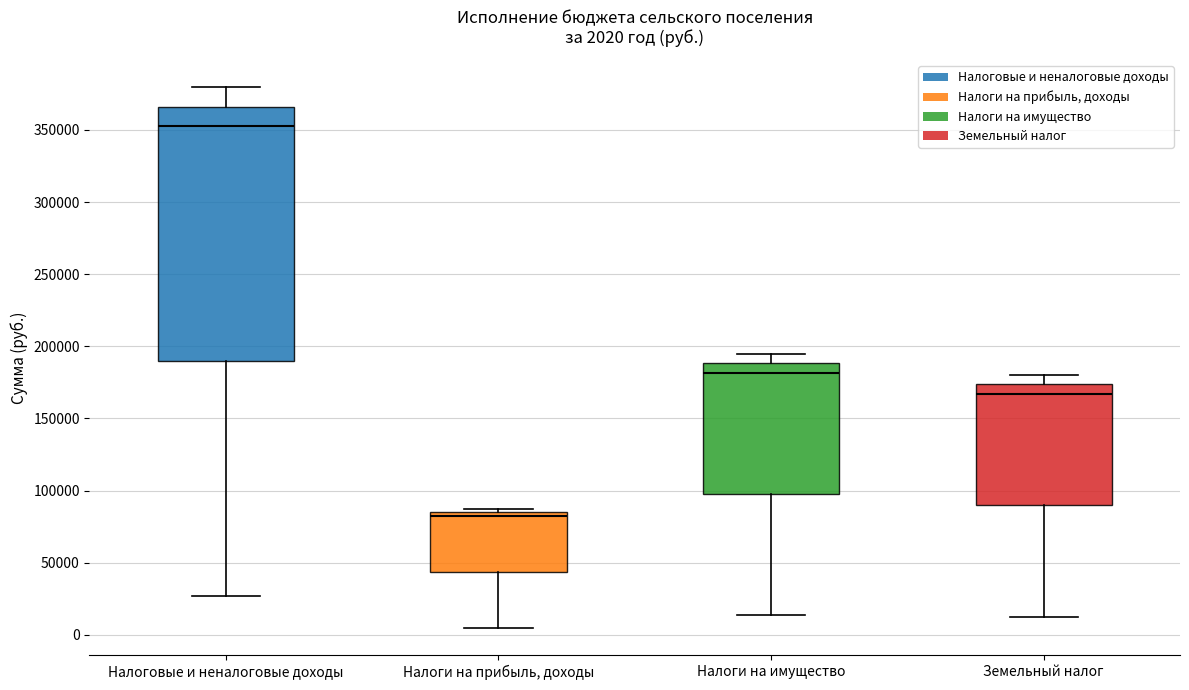

Which box is the tallest, from its lower edge to its upper edge?

Налоговые и неналоговые доходы